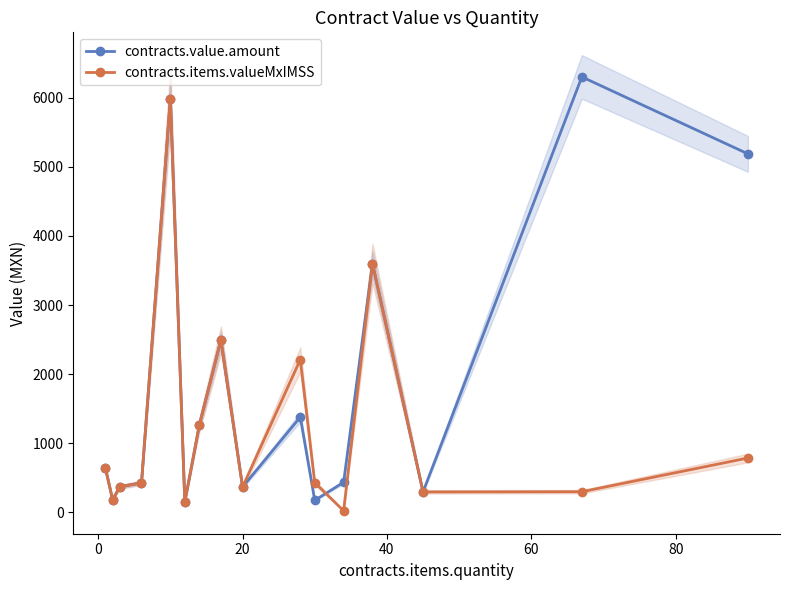

What is the lowest value of the contracts.value.amount series?

150.0